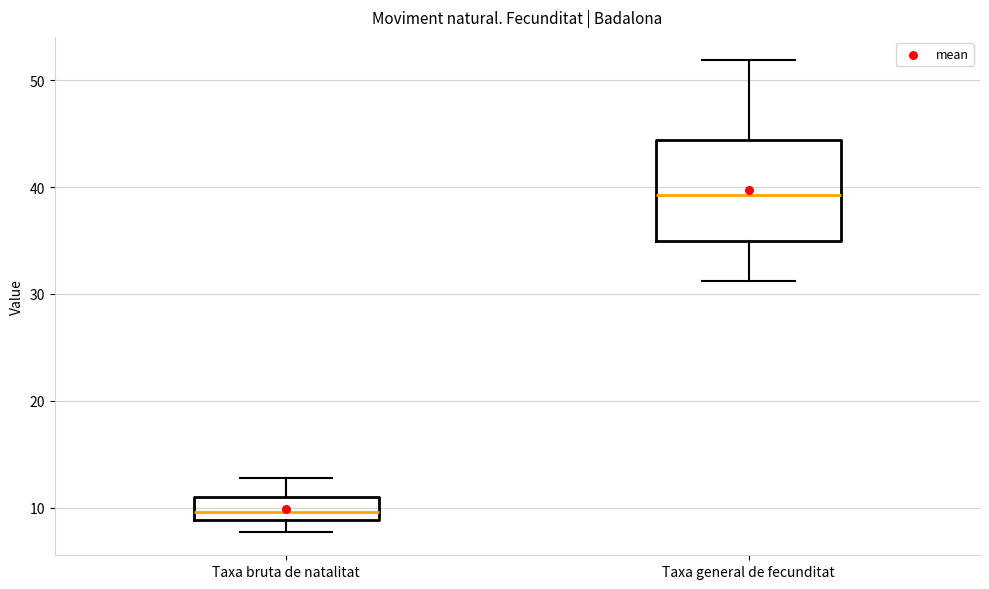

Reading left to right, transcribe this box plot: for each box, give where its median line is, the range the box spans, and where its two whiskers end, as read against the y-axis. The values are not printed on the chart, so give them approximately, as read against the axis.

Taxa bruta de natalitat: median 10, box 9 to 11, whiskers 8 to 13
Taxa general de fecunditat: median 39, box 35 to 44, whiskers 31 to 52